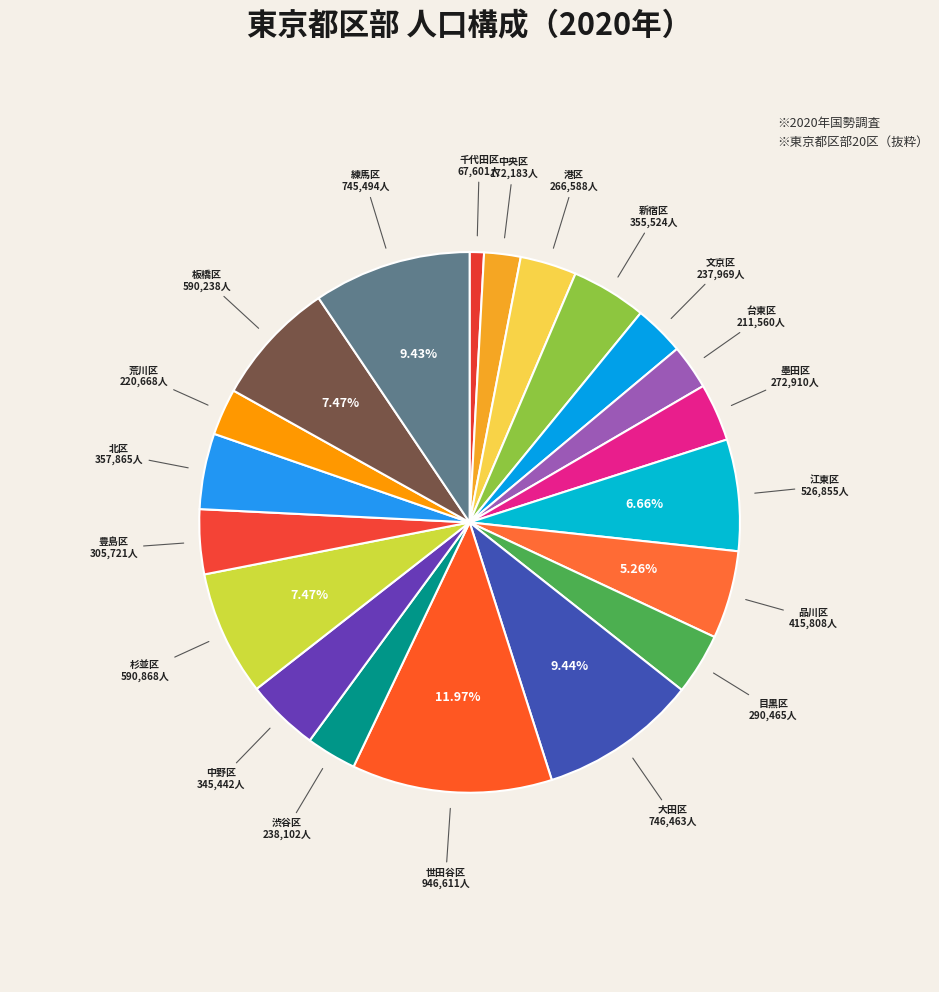

What percentage is the 品川区 slice, to the nearest percent?

5%